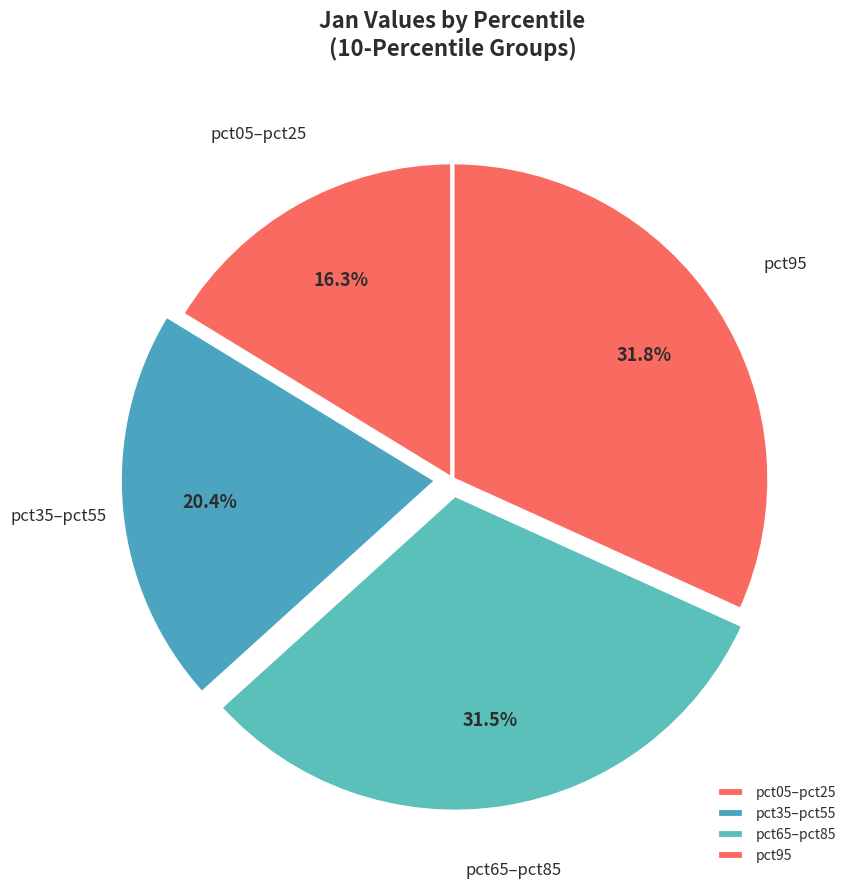

What portion of the pie excludes pct65–pct85?

68.5%